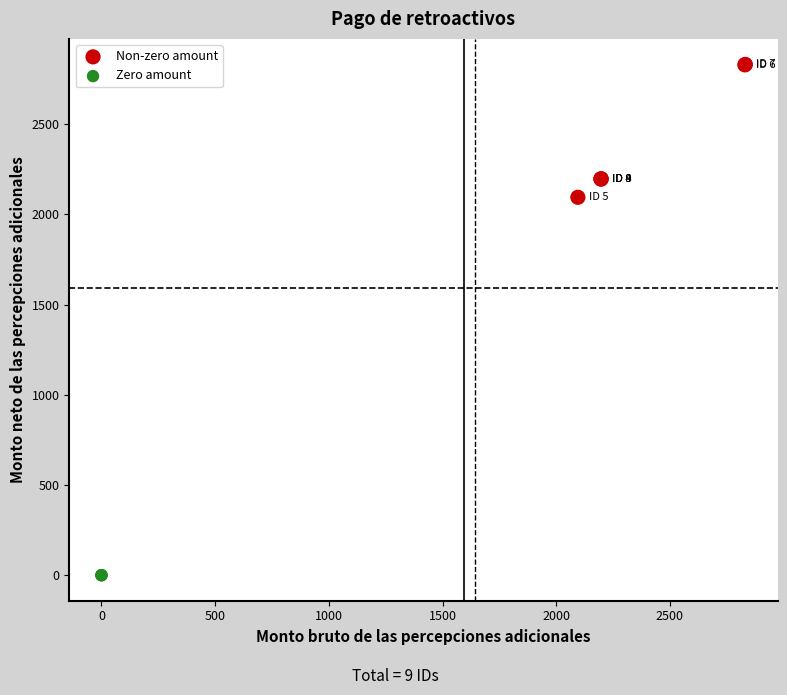

Which series reaches the minimum Y coordinate?

Zero amount